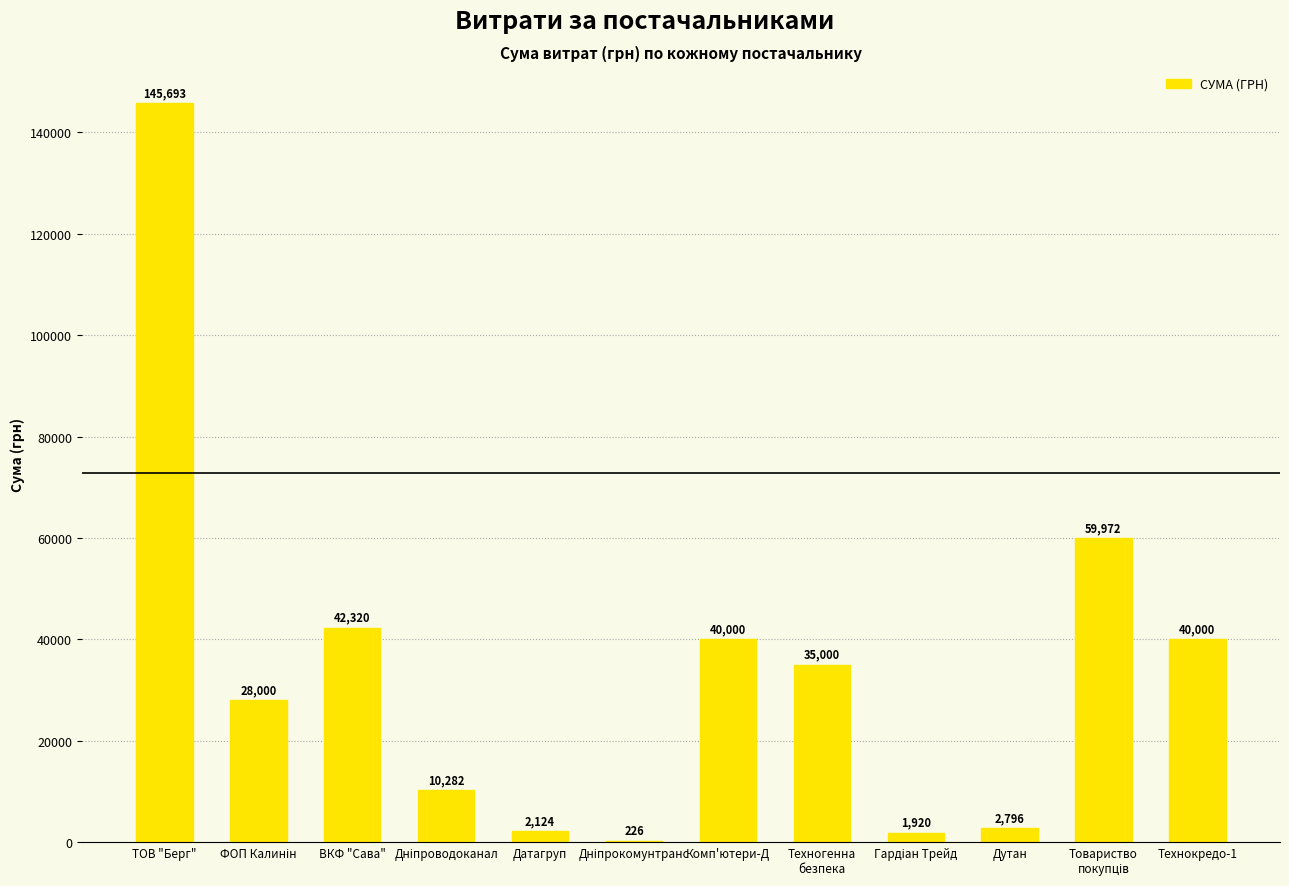

What is the maximum value shown in the chart?

145693.0